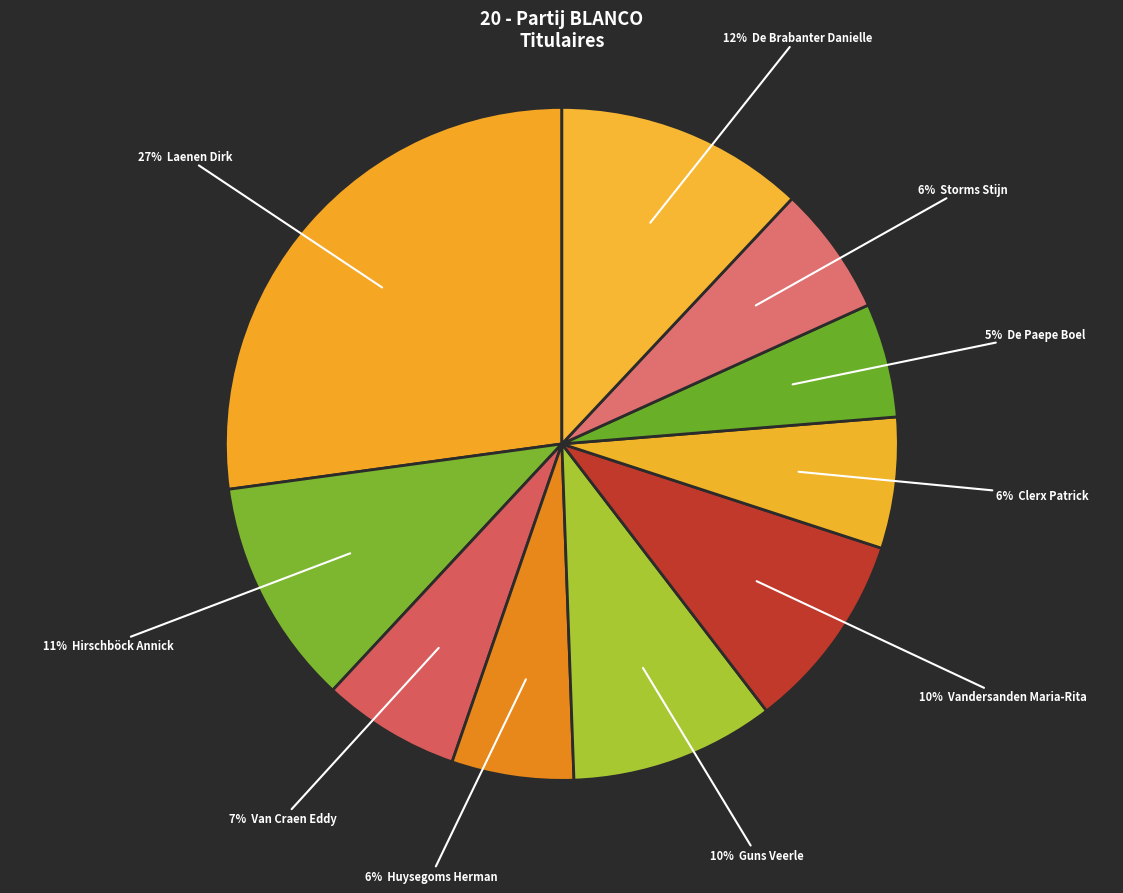

How many slices are in this pie chart?

10